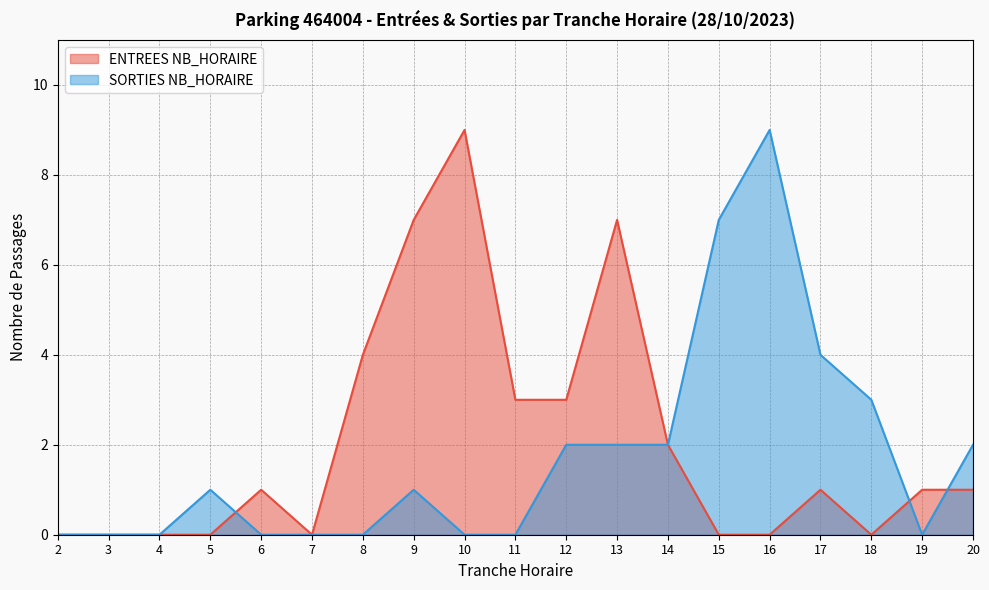

Rank the series by their average value, from highest to lowest.

ENTREES NB_HORAIRE, SORTIES NB_HORAIRE